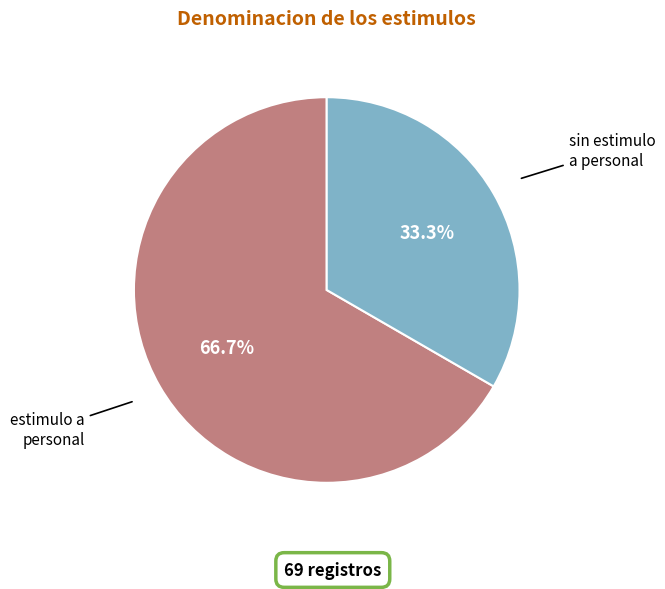

What percentage is the sin estimulo a personal slice, to the nearest percent?

33%